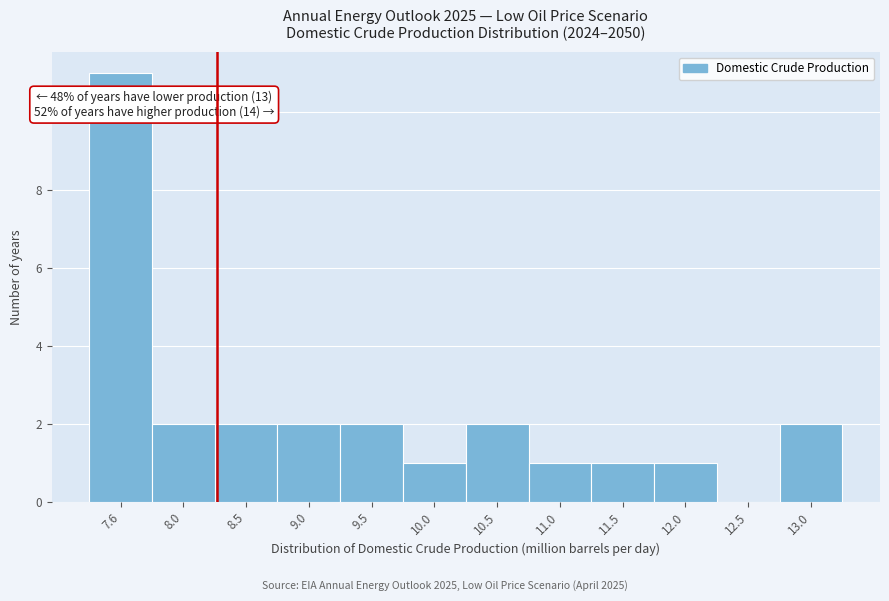

Over which range of the x-axis is the bar tallest?

7.30 to 7.80